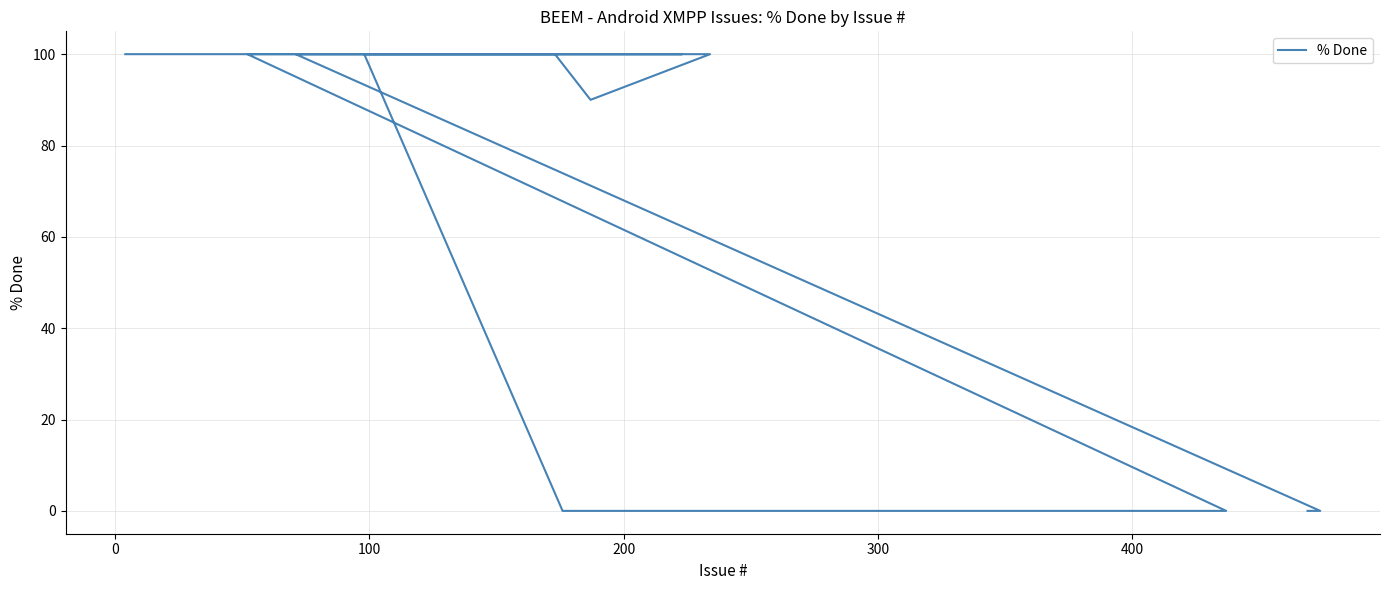

Is it true that the value at 400 is 159?

False